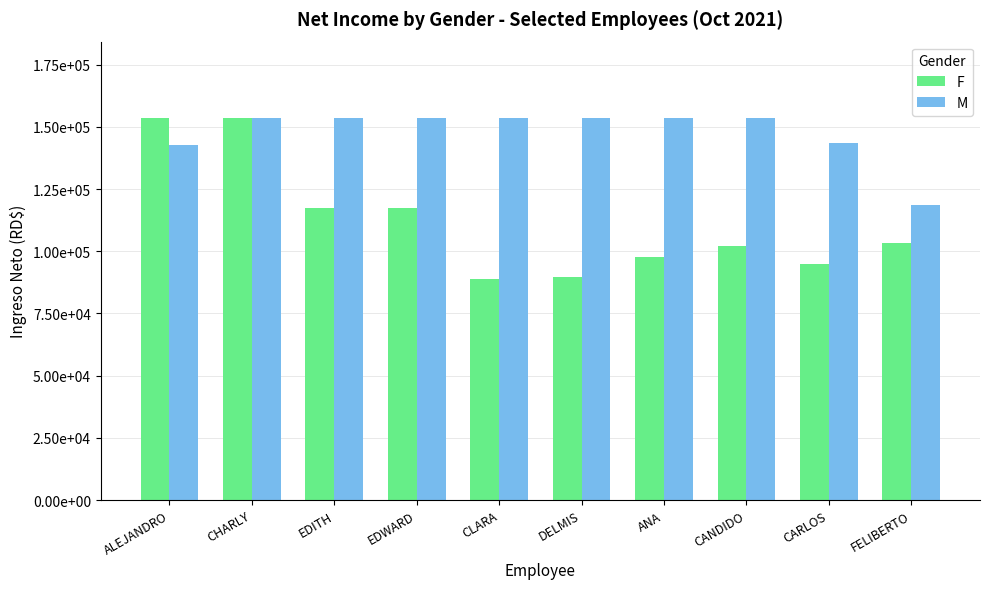

What are all the series names shown in the legend?

F, M